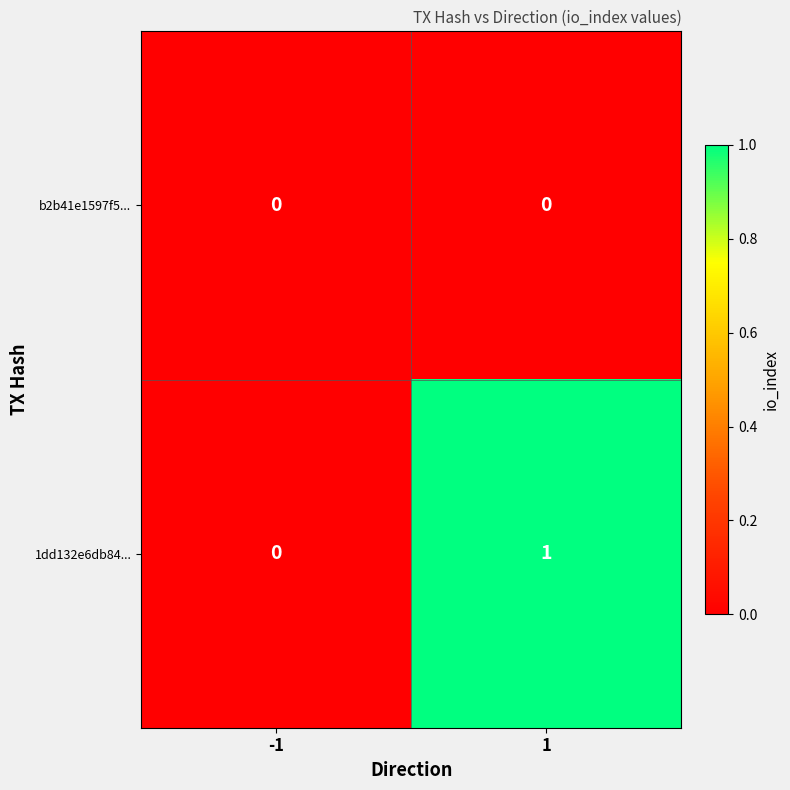

Rank the series by their average value, from lowest to highest.

b2b41e1597f5..., 1dd132e6db84...